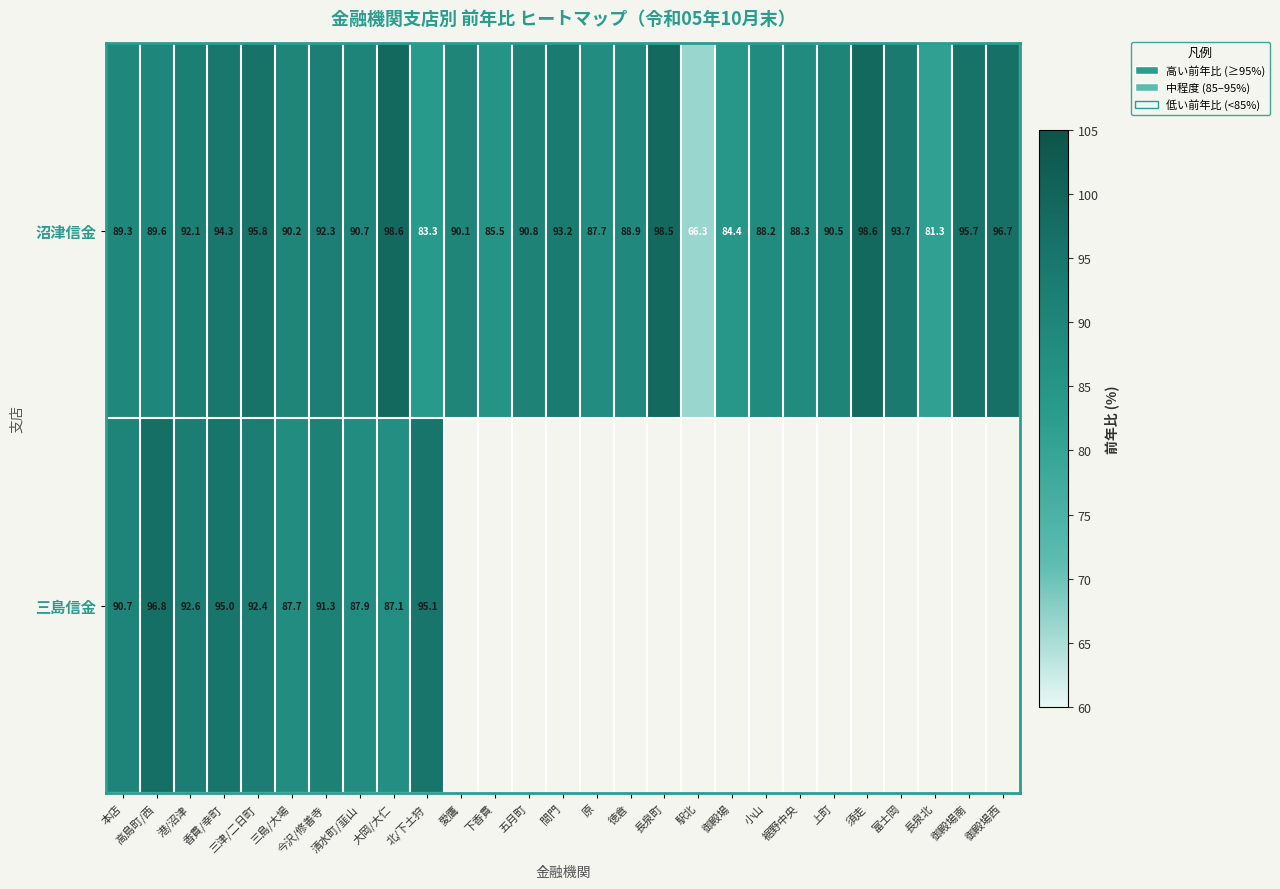

What is the sum of all 沼津信金 values?

2434.6